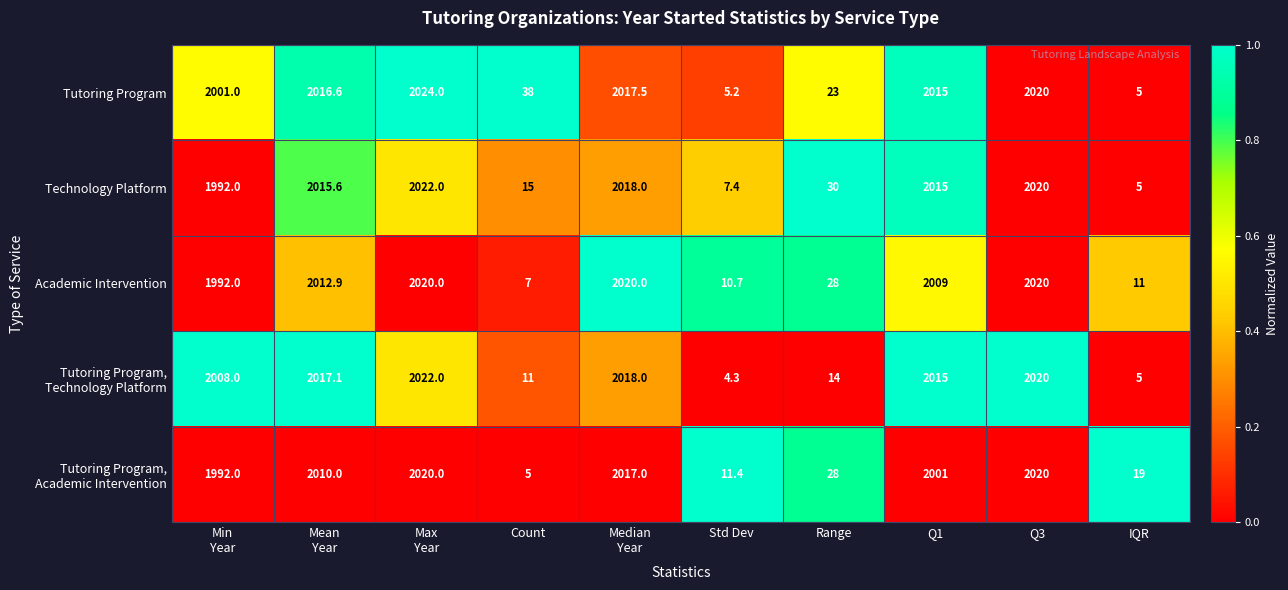

Which category has the lowest value across all series?

Std Dev